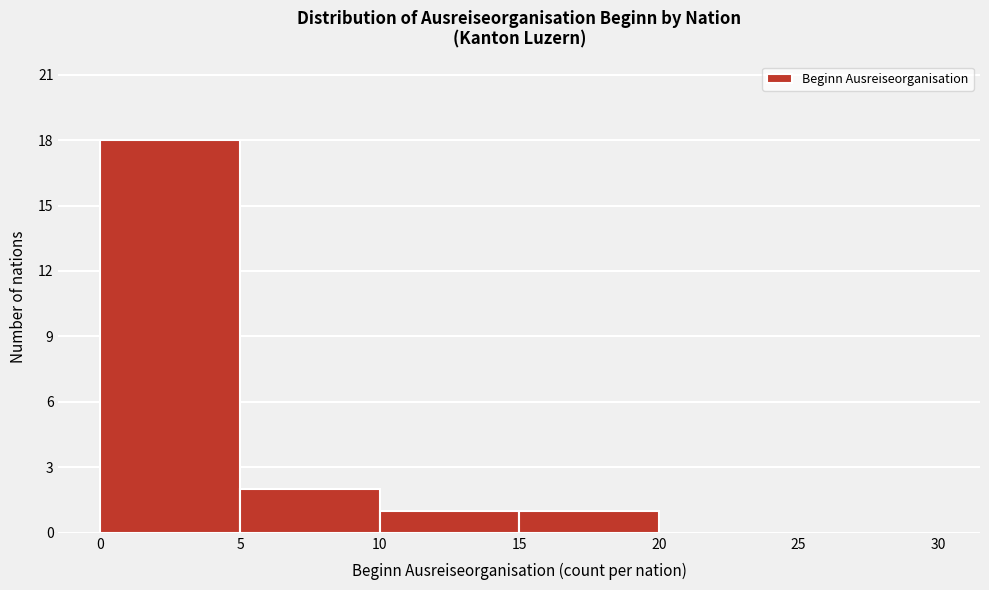

Reading left to right, list every bar in this chart as the range it spans on the x-axis followed by its height. The values are not printed on the chart, so give them approximately, as read against the axis.

0 to 5: 18
5 to 10: 2
10 to 15: 1
15 to 20: 1
20 to 25: 0
25 to 30: 0